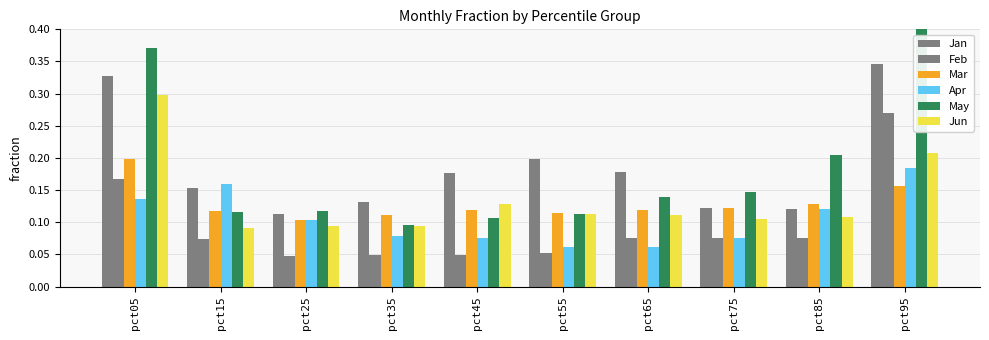

What is the sum of the Apr values at pct55 and pct95?

0.2